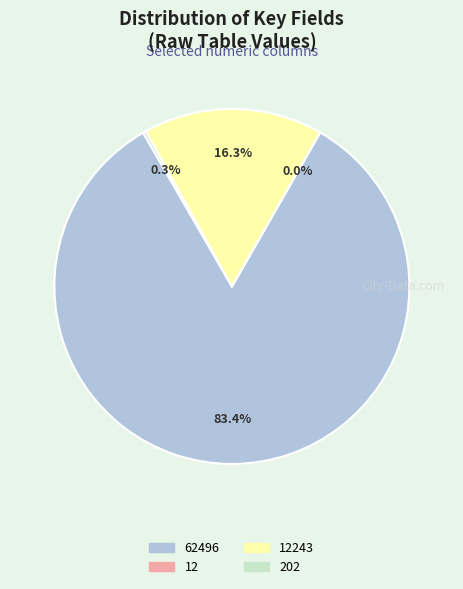

Is there any slice that represents more than half of the pie?

Yes